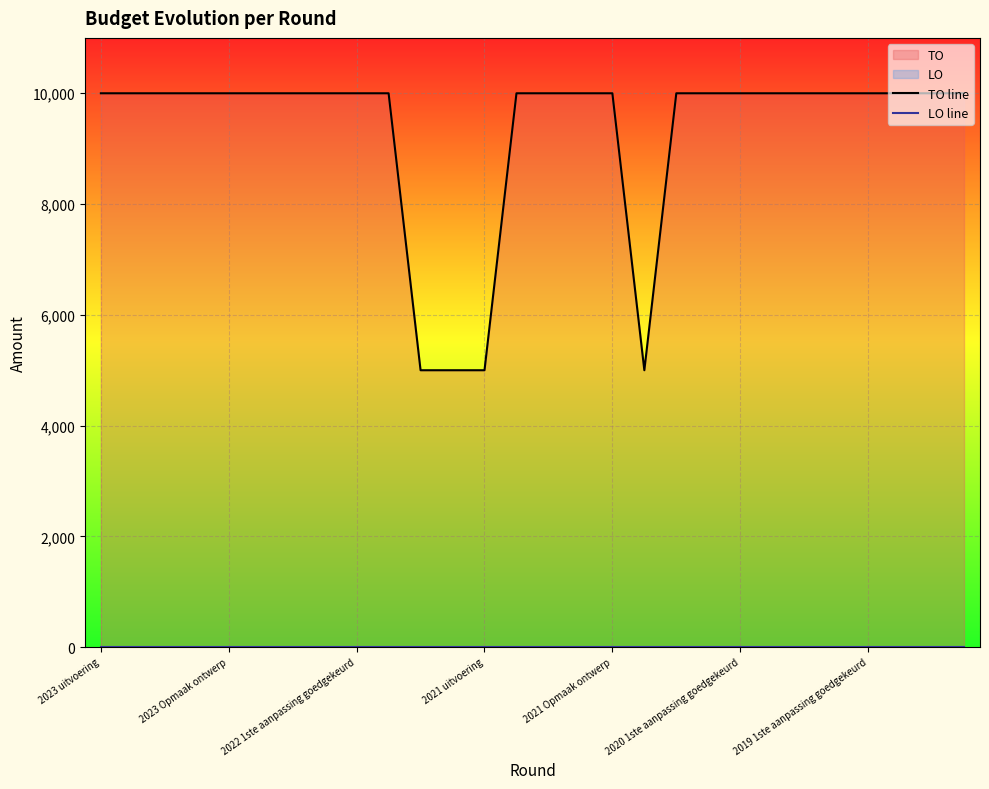

Reading left to right, list all the values displayed in this chart.

TO line: 10000	10000	10000	10000	10000	10000	10000	10000	10000	10000	5000	5000	5000	10000	10000	10000	10000	5000	10000	10000	10000	10000	10000	10000	10000	10000	10000	10000
LO line: 0	0	0	0	0	0	0	0	0	0	0	0	0	0	0	0	0	0	0	0	0	0	0	0	0	0	0	0